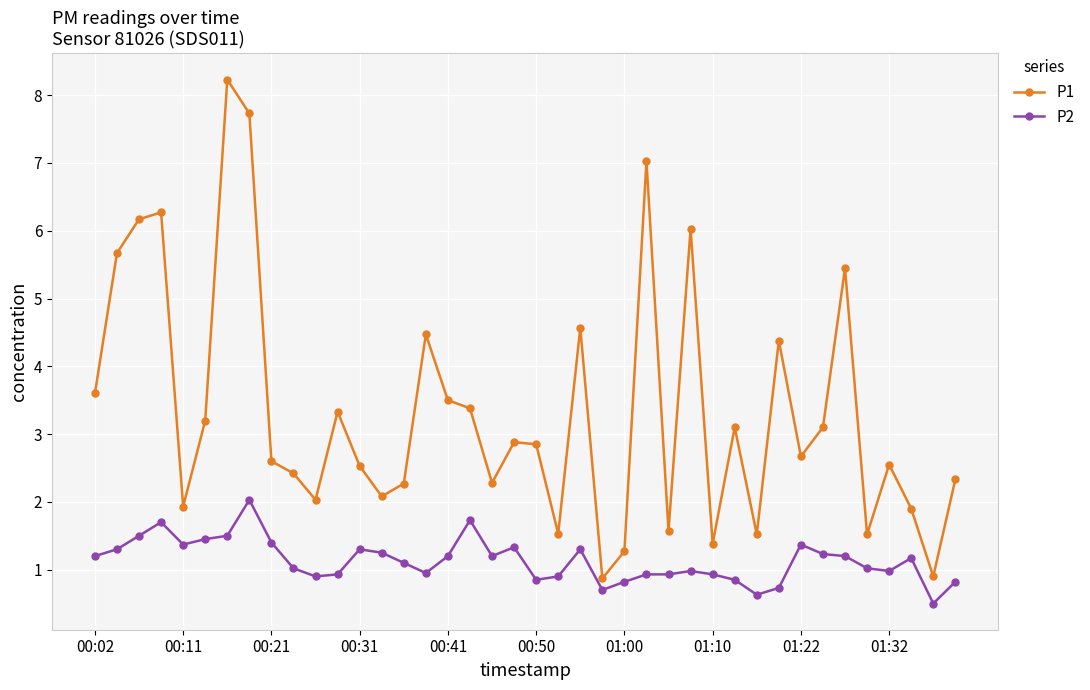

At how many categories does at least one series exceed 5?

8